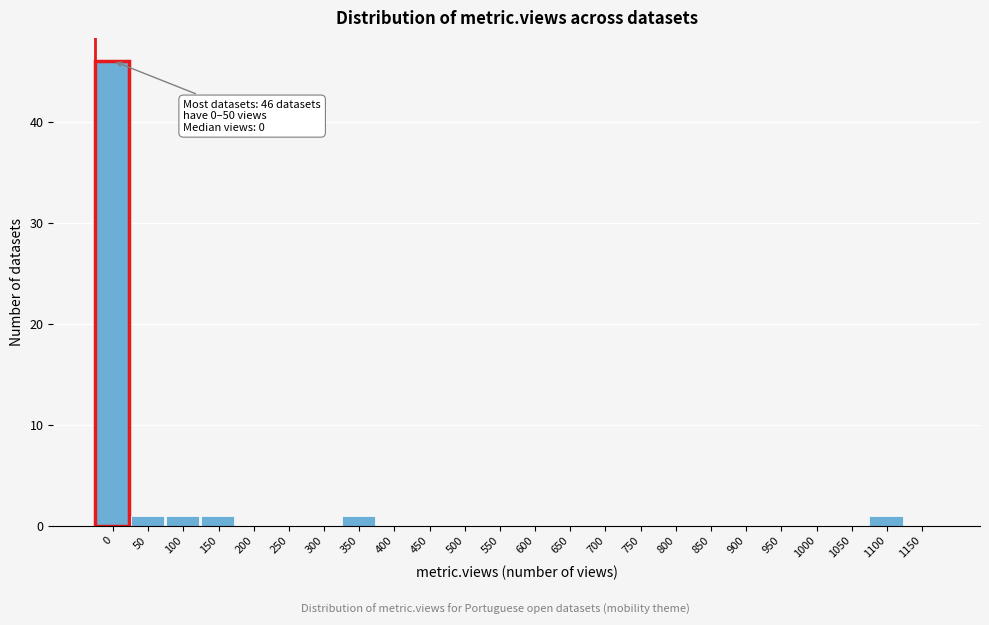

Reading left to right, transcribe all the data shown in this chart.

0=46	50=1	100=1	150=1	200=0	250=0	300=0	350=1	400=0	450=0	500=0	550=0	600=0	650=0	700=0	750=0	800=0	850=0	900=0	950=0	1000=0	1050=0	1100=1	1150=0